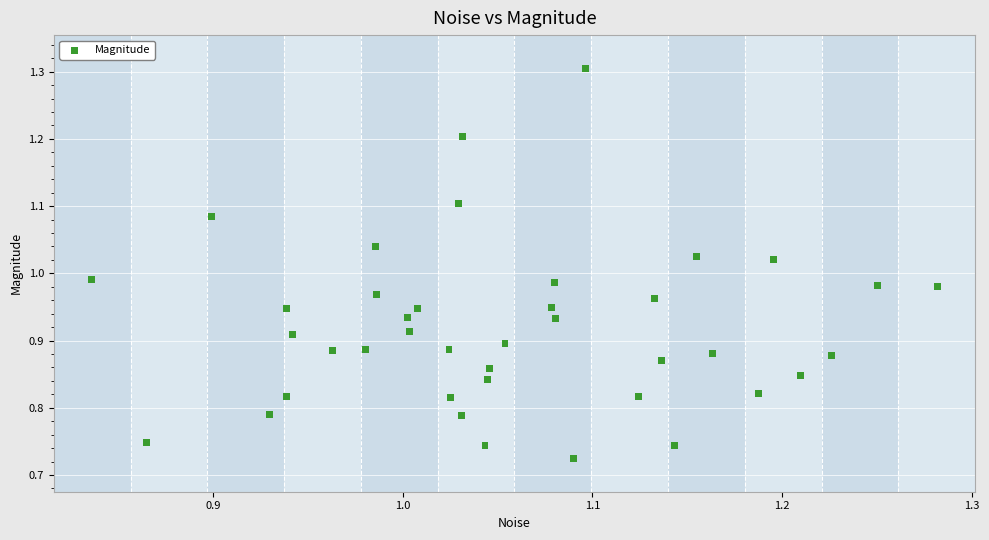

What is the range of Y values (max minus min)?

0.6